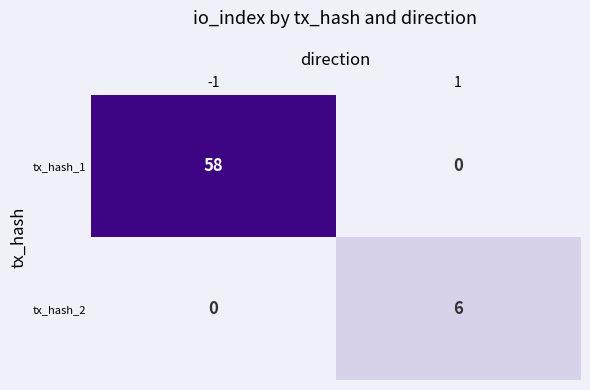

Reading left to right, extract all data points from this chart.

tx_hash_1: 58	0
tx_hash_2: 0	6